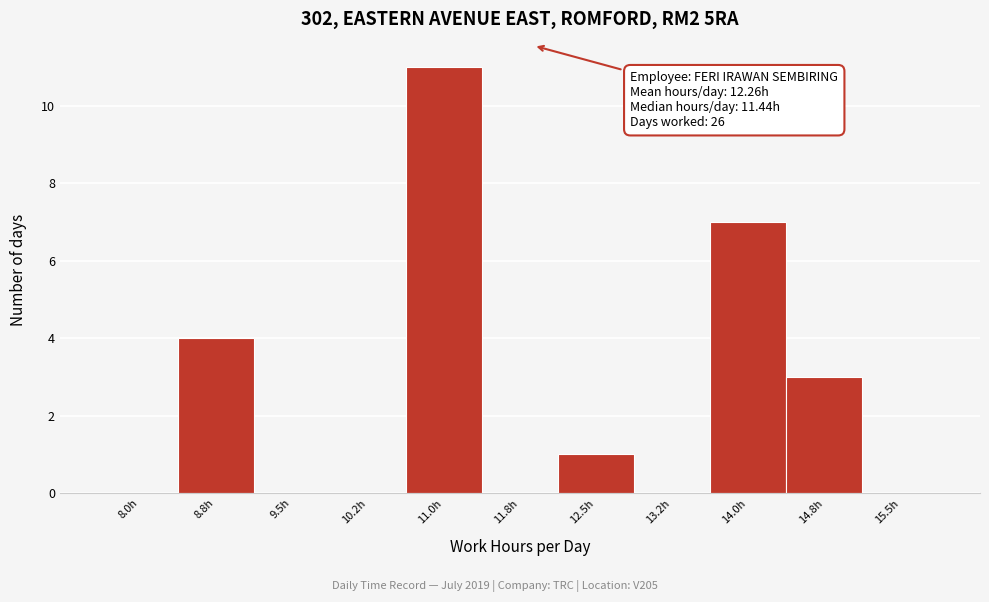

Reading left to right, what are all the values shown in this chart?

8.0h=0	8.8h=4	9.5h=0	10.2h=0	11.0h=11	11.8h=0	12.5h=1	13.2h=0	14.0h=7	14.8h=3	15.5h=0